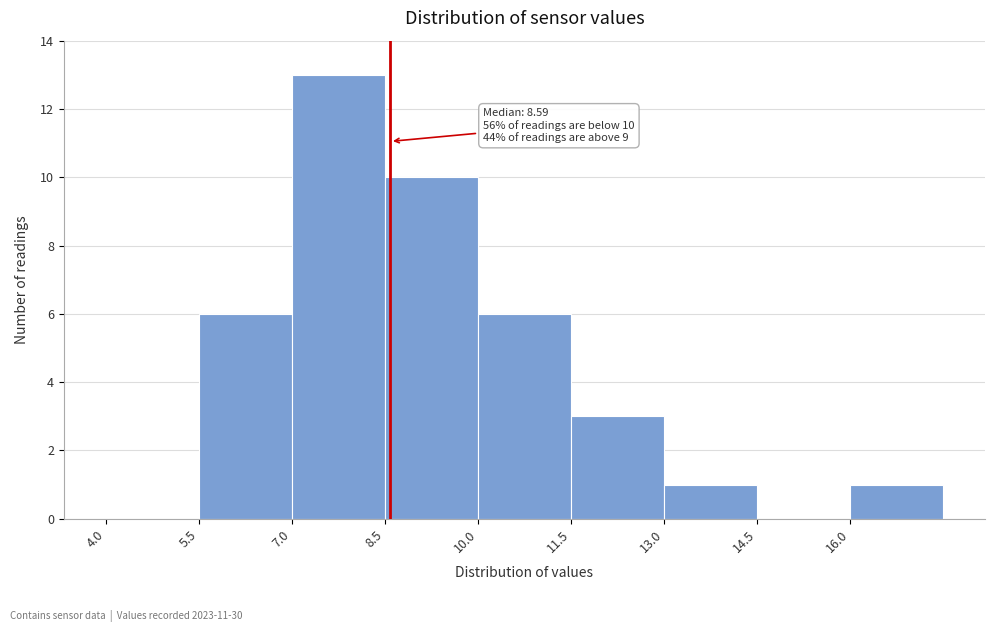

Over which range of the x-axis is the bar tallest?

7.0 to 8.5